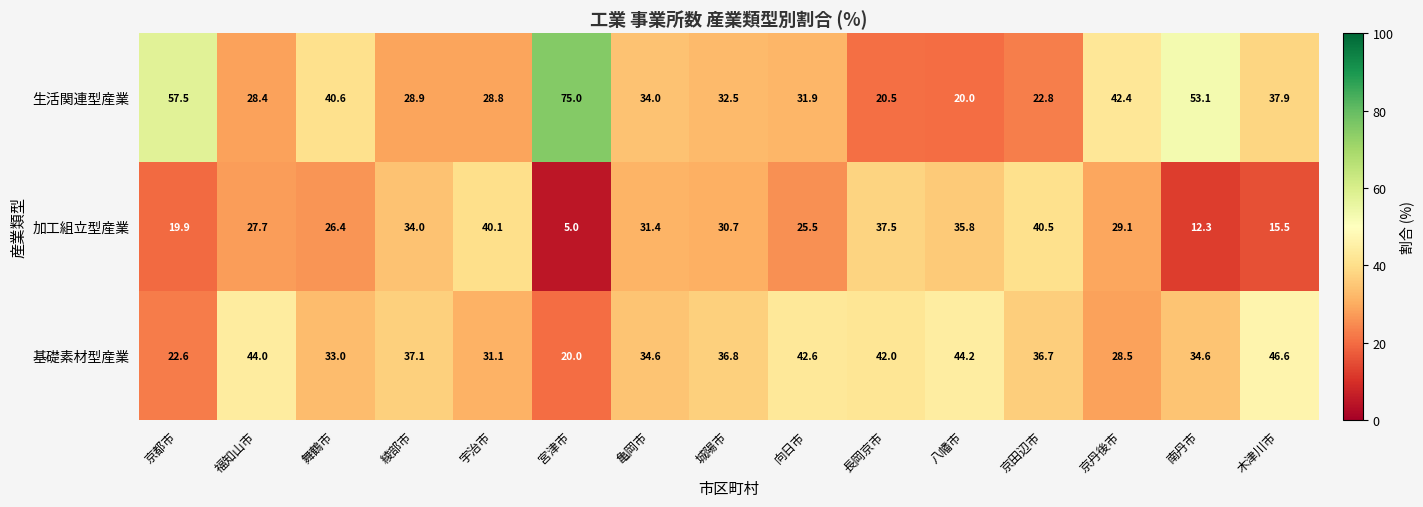

At which label does 加工組立型産業 first exceed 29?

綾部市